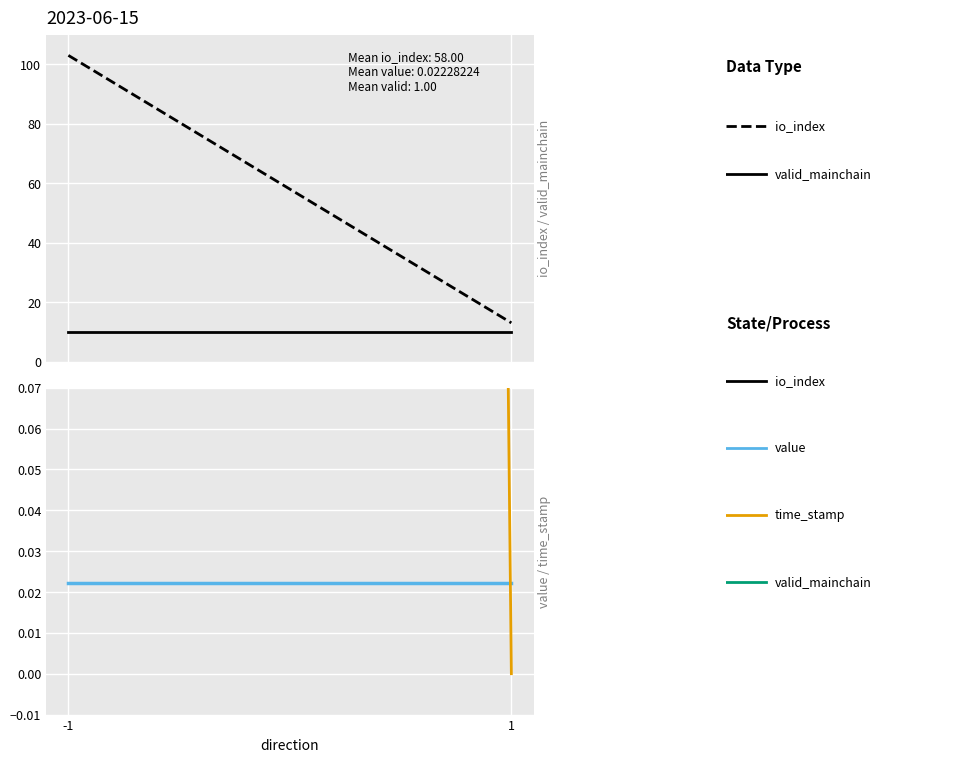

What is the difference between the highest and lowest values at 1?

13.0